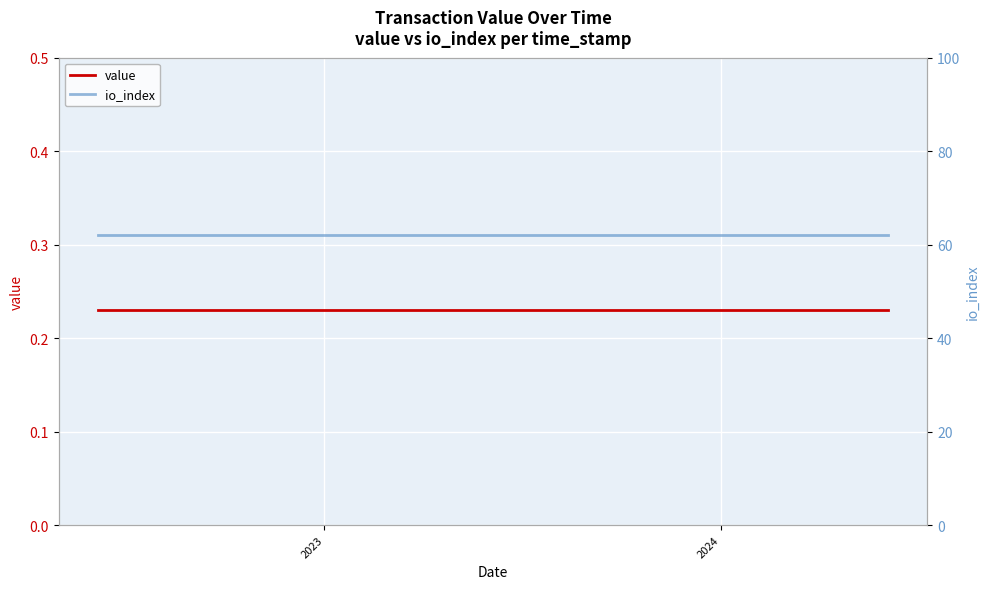

What is the value of the io_index point at the 13th from the left?

62.0